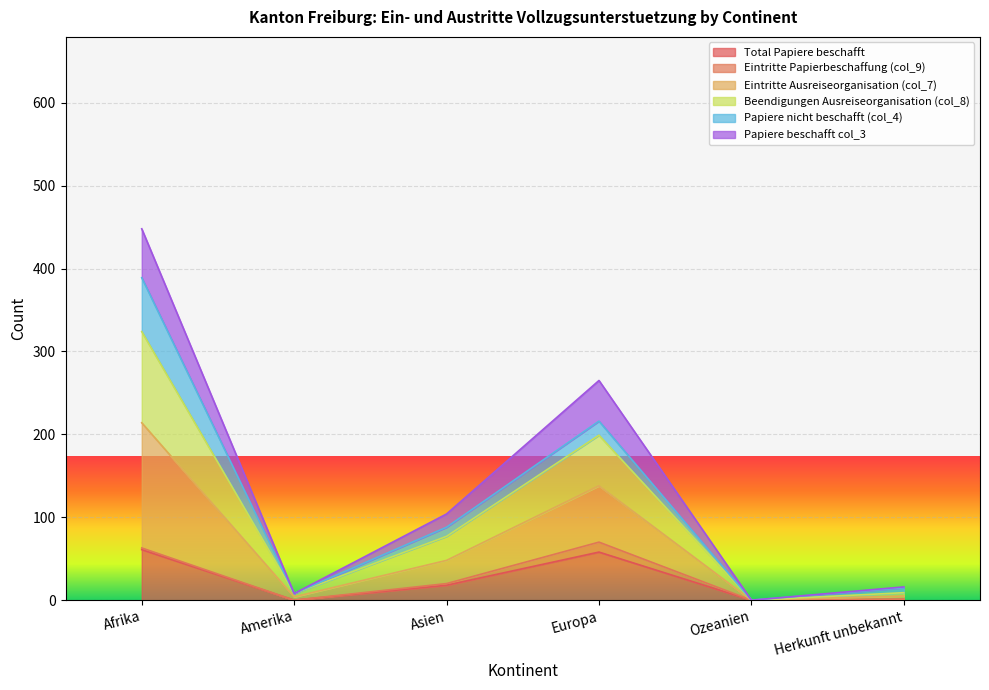

The value of Total Papiere beschafft at Amerika is -29. True or false?

False